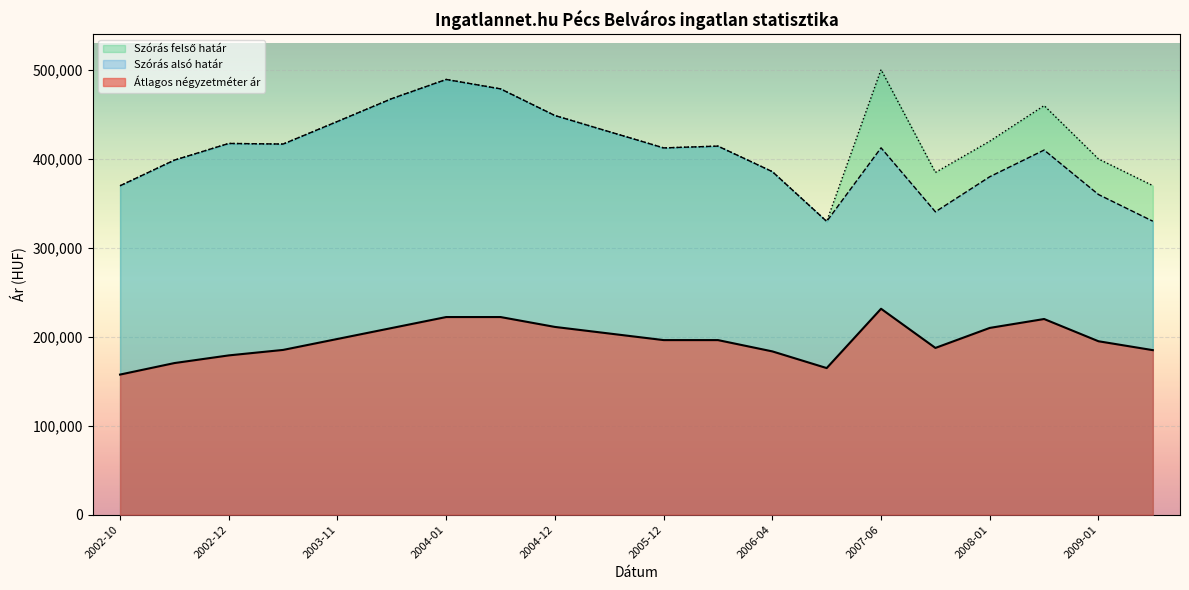

What position from the left is 2005-06?

10